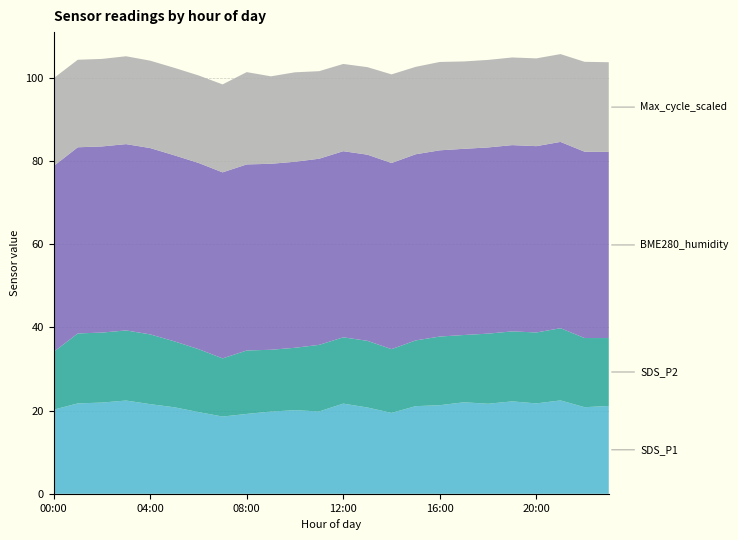

Reading right to left, transcribe all the data shown in this chart.

SDS_P1: 23:00=21.1	22:00=20.8	21:00=22.4	20:00=21.7	19:00=22.2	18:00=21.6	17:00=22.0	16:00=21.3	15:00=21.1	14:00=19.4	13:00=20.8	12:00=21.7	11:00=19.8	10:00=20.1	09:00=19.8	08:00=19.2	07:00=18.6	06:00=19.6	05:00=20.8	04:00=21.6	03:00=22.4	02:00=21.9	01:00=21.7	00:00=20.2
SDS_P2: 23:00=16.3	22:00=16.6	21:00=17.4	20:00=17.1	19:00=16.8	18:00=16.9	17:00=16.2	16:00=16.5	15:00=15.8	14:00=15.3	13:00=16.0	12:00=15.9	11:00=16.0	10:00=15.0	09:00=14.8	08:00=15.2	07:00=14.0	06:00=15.1	05:00=15.8	04:00=16.8	03:00=16.9	02:00=16.8	01:00=16.8	00:00=13.9
BME280_humidity: 23:00=44.7	22:00=44.8	21:00=44.8	20:00=44.8	19:00=44.8	18:00=44.8	17:00=44.8	16:00=44.8	15:00=44.7	14:00=44.7	13:00=44.7	12:00=44.7	11:00=44.7	10:00=44.7	09:00=44.7	08:00=44.7	07:00=44.7	06:00=44.8	05:00=44.7	04:00=44.8	03:00=44.8	02:00=44.7	01:00=44.7	00:00=44.7
Max_cycle_scaled: 23:00=21.6	22:00=21.6	21:00=21.1	20:00=21.1	19:00=21.1	18:00=21.0	17:00=21.0	16:00=21.2	15:00=21.0	14:00=21.3	13:00=21.0	12:00=21.0	11:00=21.0	10:00=21.5	09:00=21.0	08:00=22.2	07:00=21.1	06:00=21.0	05:00=21.0	04:00=21.0	03:00=21.1	02:00=21.0	01:00=21.0	00:00=21.1